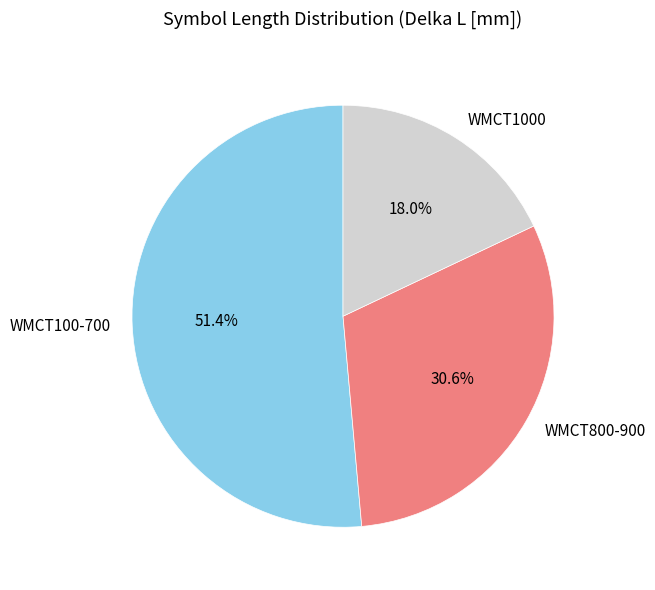

Count the number of slices in the pie.

3